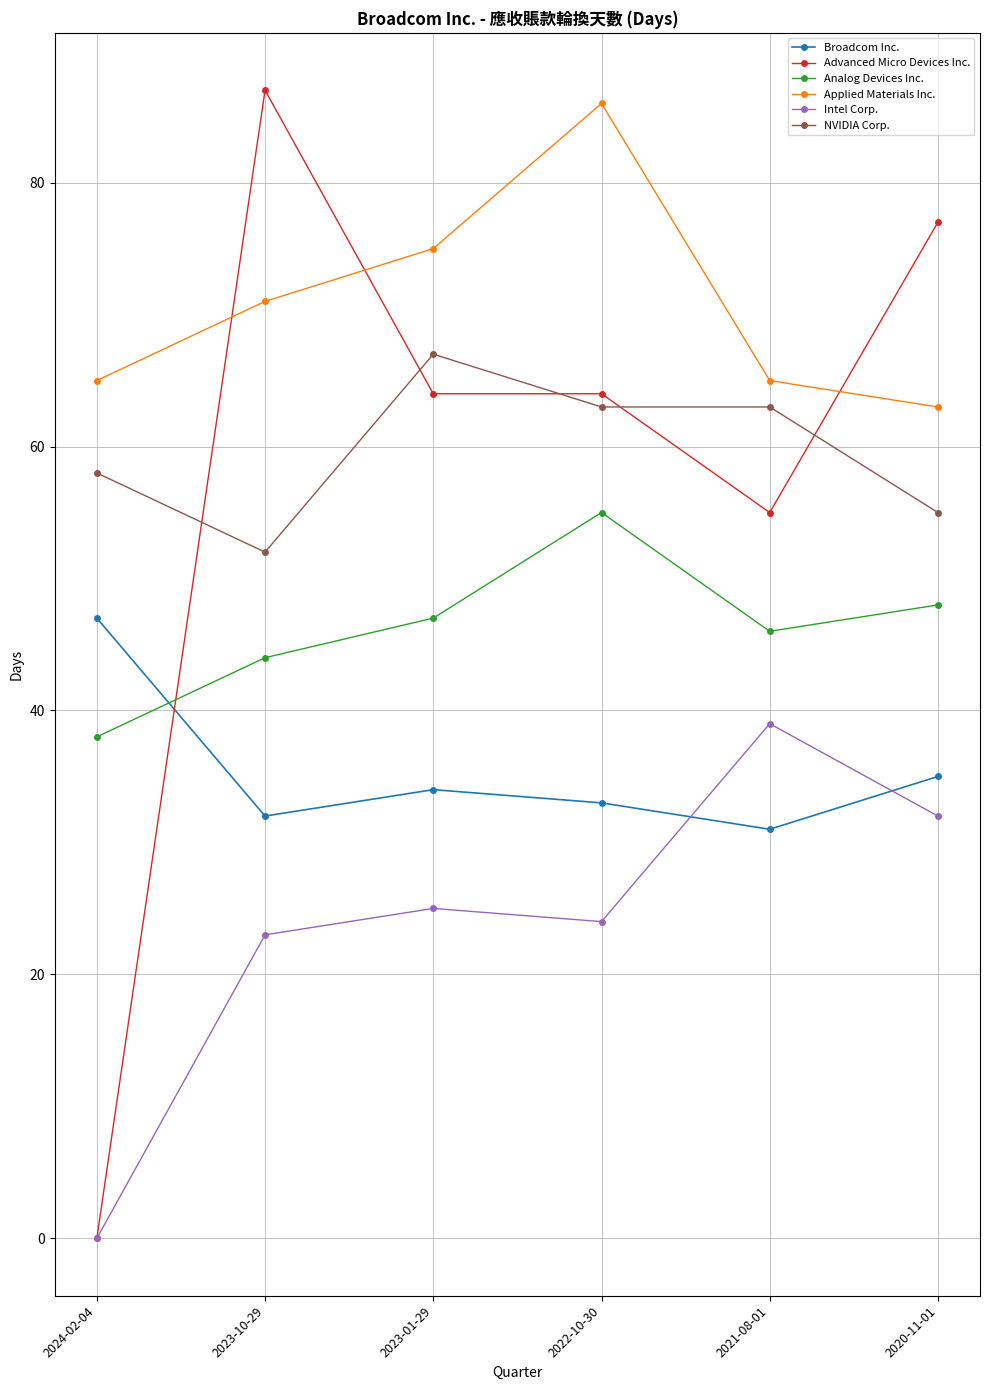

In Intel Corp., how many points are higher than both neighbors (excluding endpoints)?

2